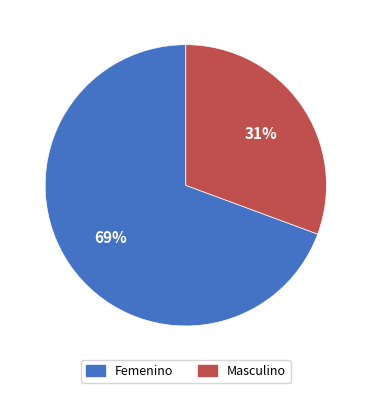

To the nearest percent, what is the average slice percentage?

50%